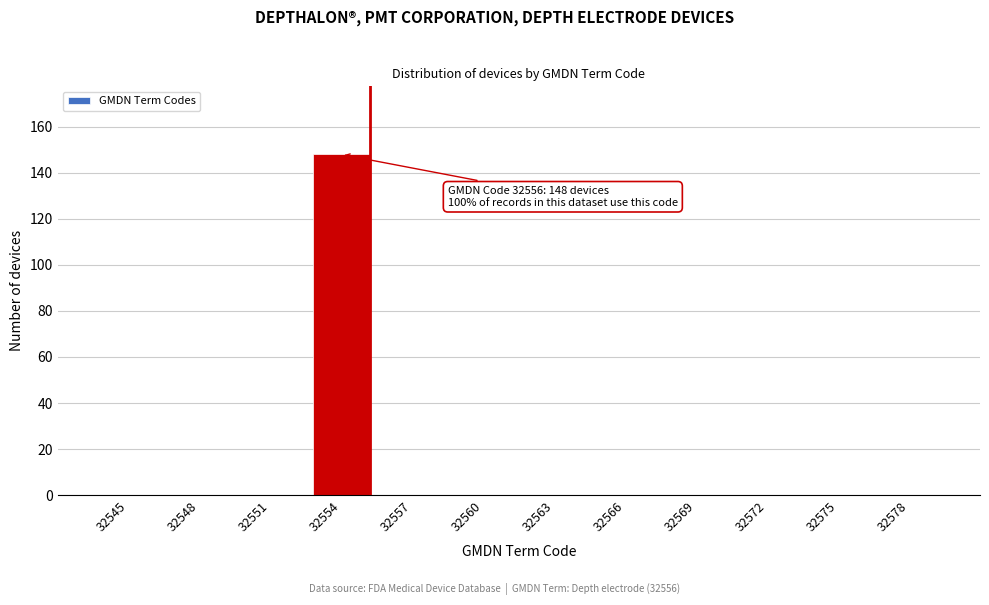

Reading right to left, extract all data points from this chart.

32578=0	32575=0	32572=0	32569=0	32566=0	32563=0	32560=0	32557=0	32554=148	32551=0	32548=0	32545=0